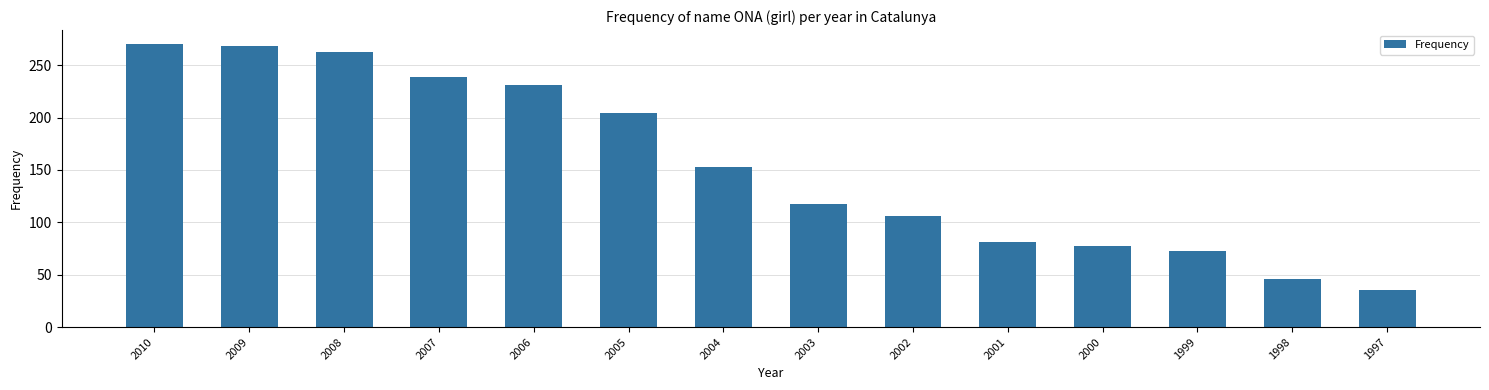

What is the sum of all values?

2163